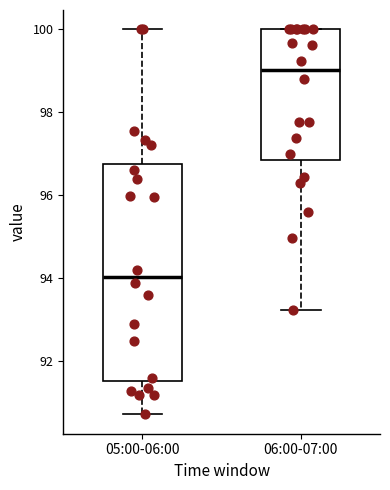

Which box's median line is the highest?

06:00-07:00